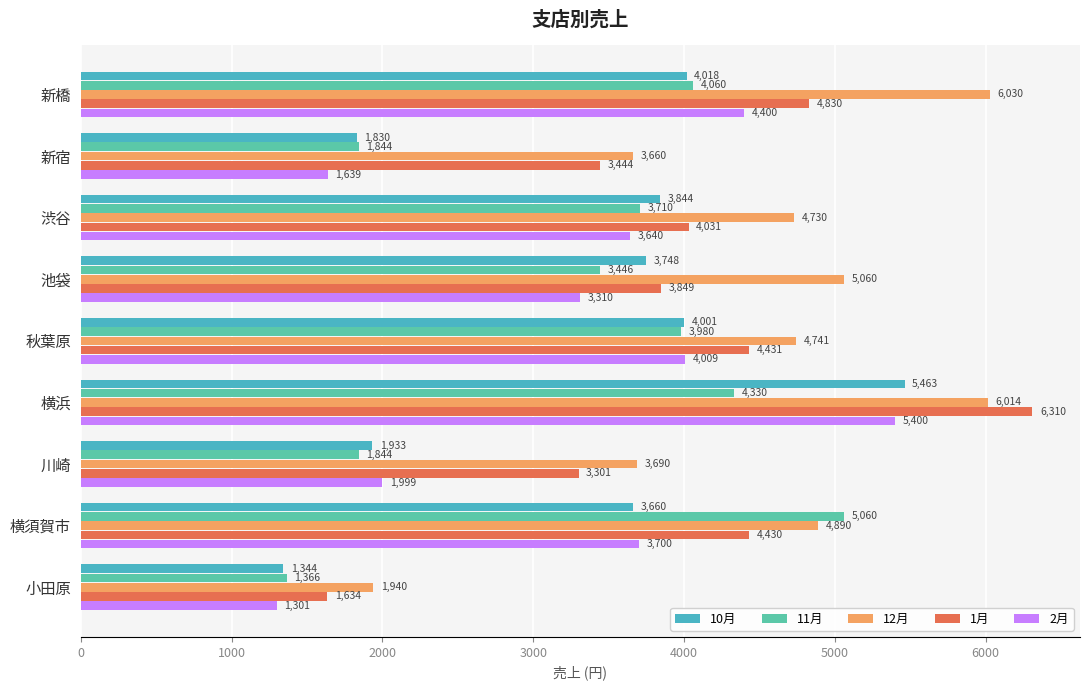

What is the label of the 7th bar from the right?

渋谷